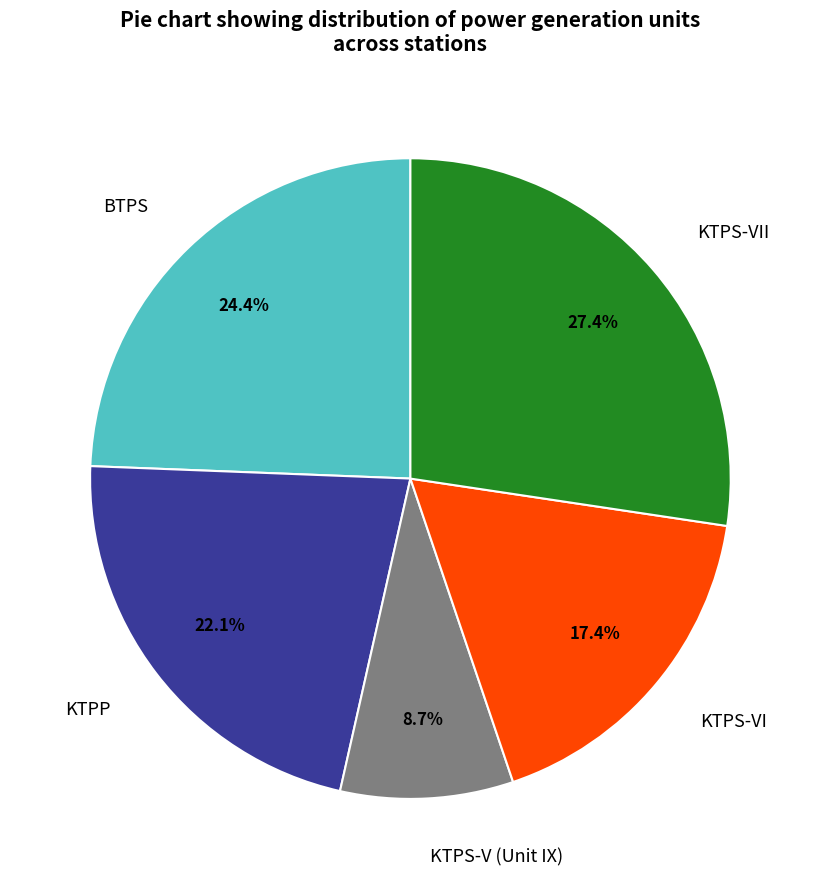

Approximately how many times larger is the value at KTPP compared to BTPS?

0.9